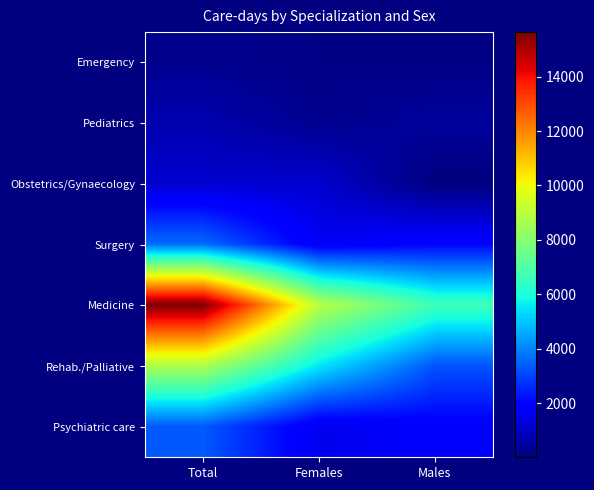

At how many categories does at least one series exceed 10768?

1